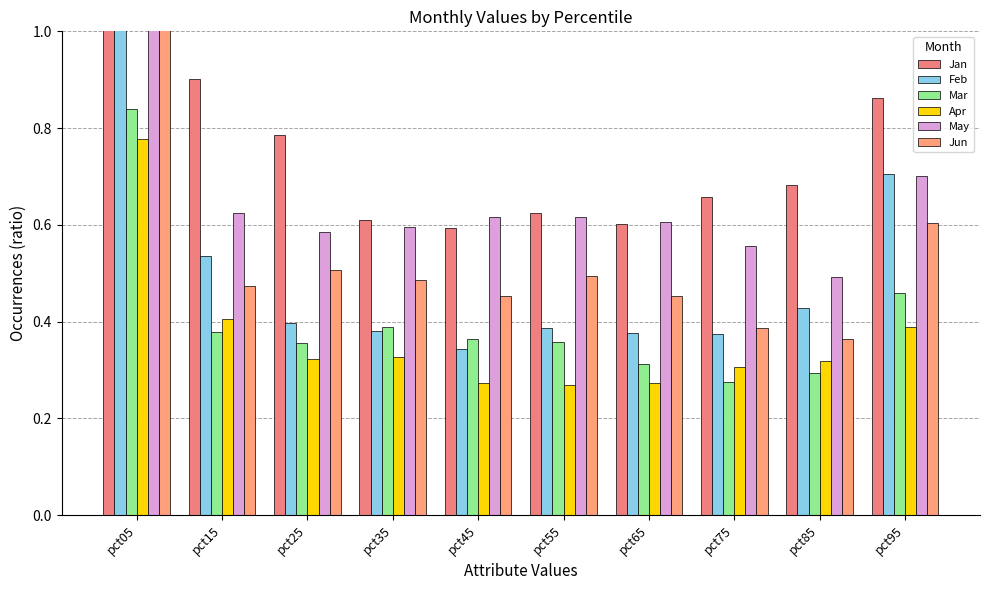

The Jun series shows 0.2 at pct35. True or false?

False